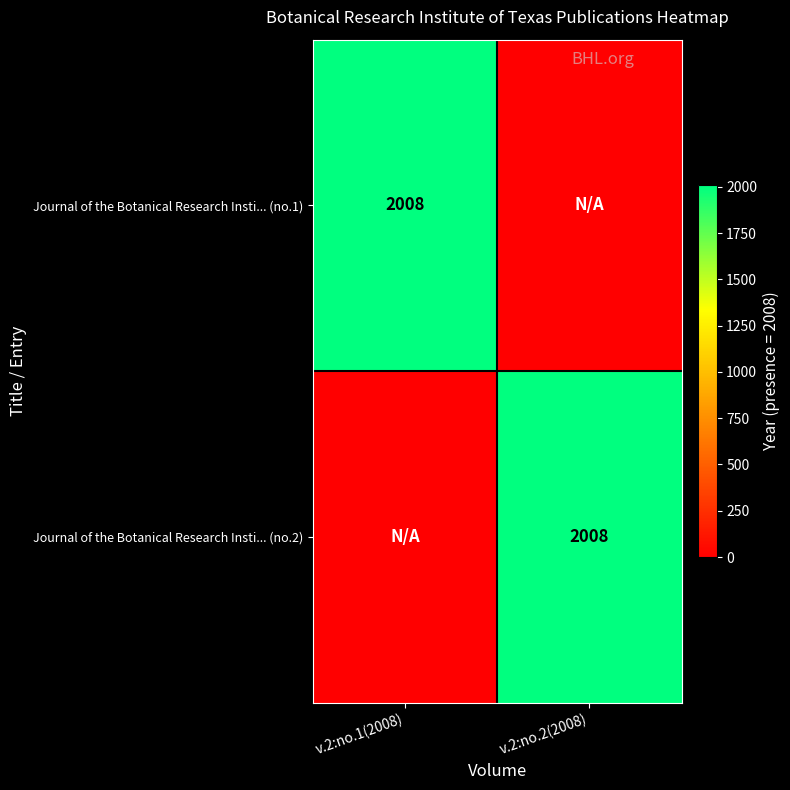

The Journal of the Botanical Research Insti... (no.1) series shows 2008 at v.2:no.1(2008). True or false?

True